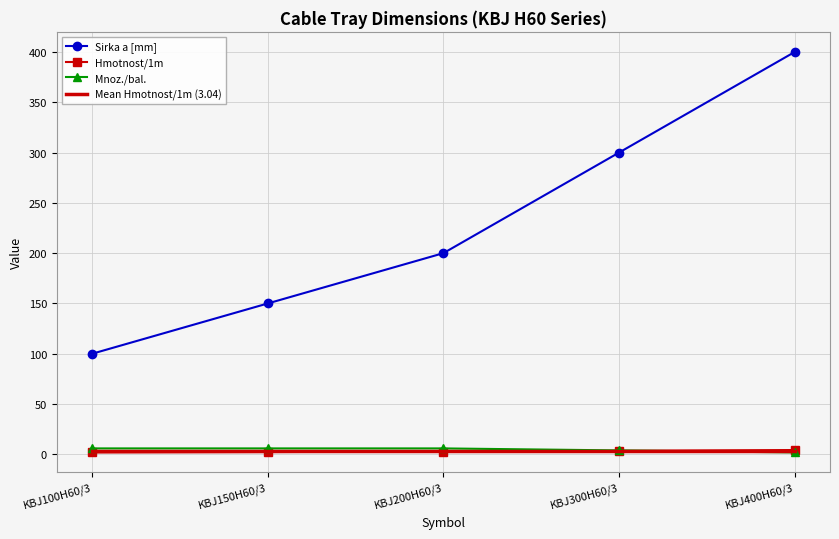

Reading left to right, extract all data points from this chart.

Sirka a [mm]: 100.0	150.0	200.0	300.0	400.0
Hmotnost/1m: 2.0	2.4	2.8	3.6	4.4
Mnoz./bal.: 6.0	6.0	6.0	4.0	2.0